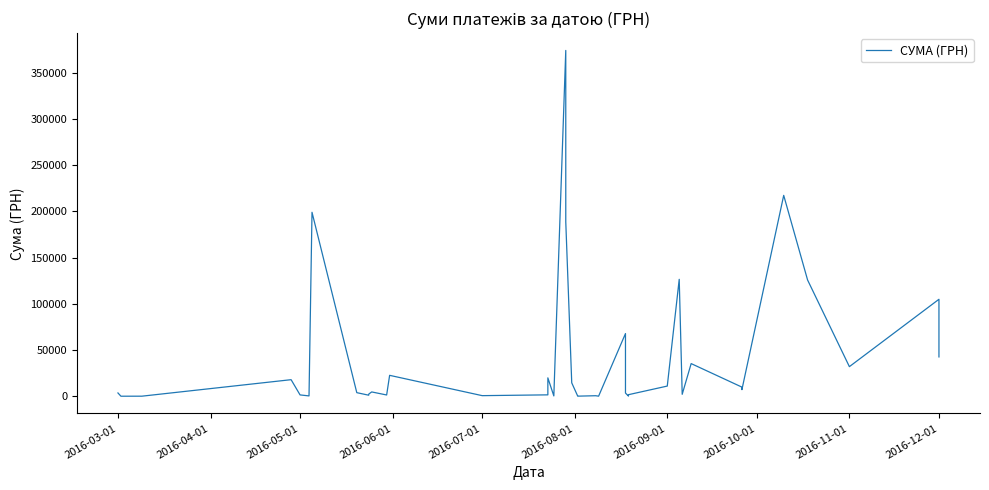

How many lines are shown in the chart?

1